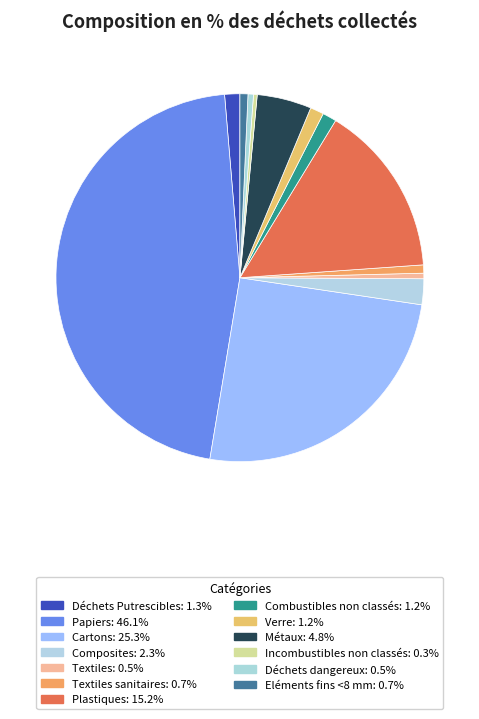

Is there any slice that represents more than half of the pie?

No